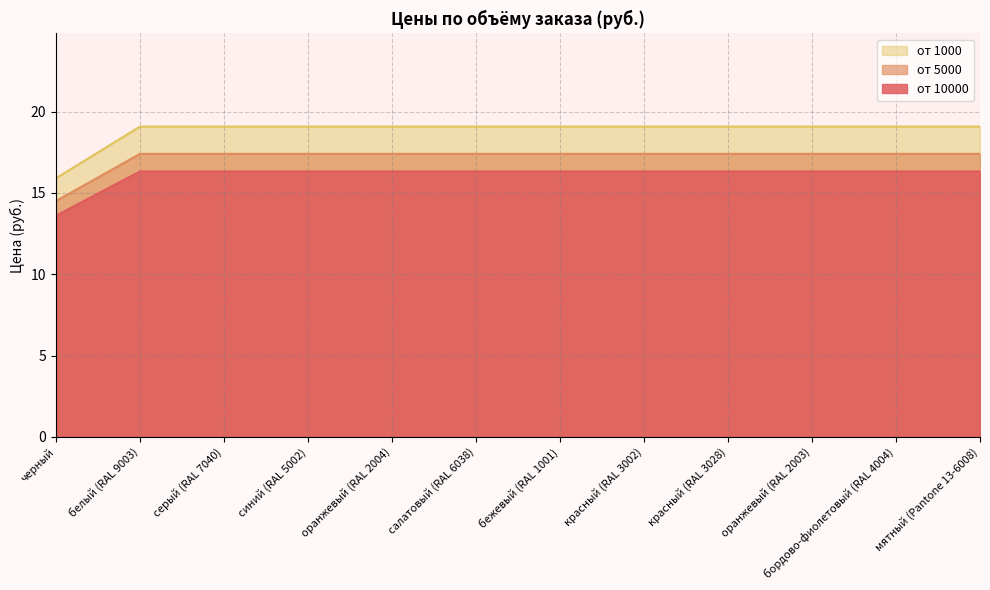

The value of от 10000 at красный (RAL 3028) is 29.6. True or false?

False